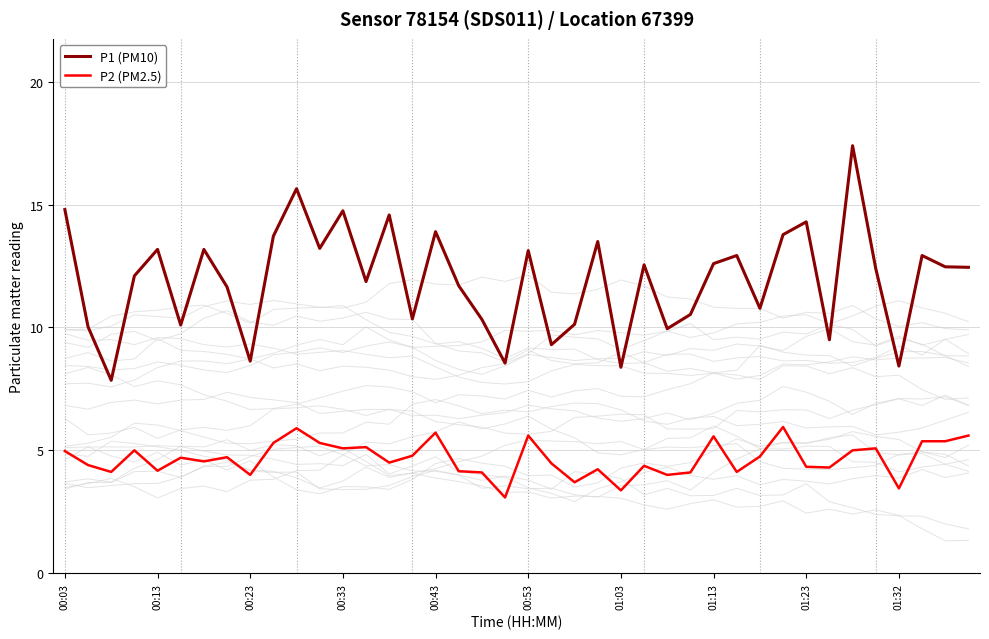

Which series has the largest range (max minus min)?

P1 (PM10)